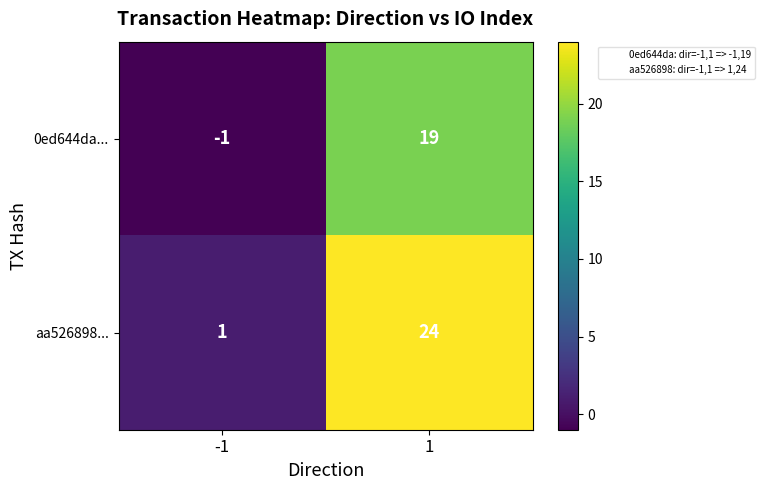

Rank the series by their average value, from highest to lowest.

aa526898..., 0ed644da...